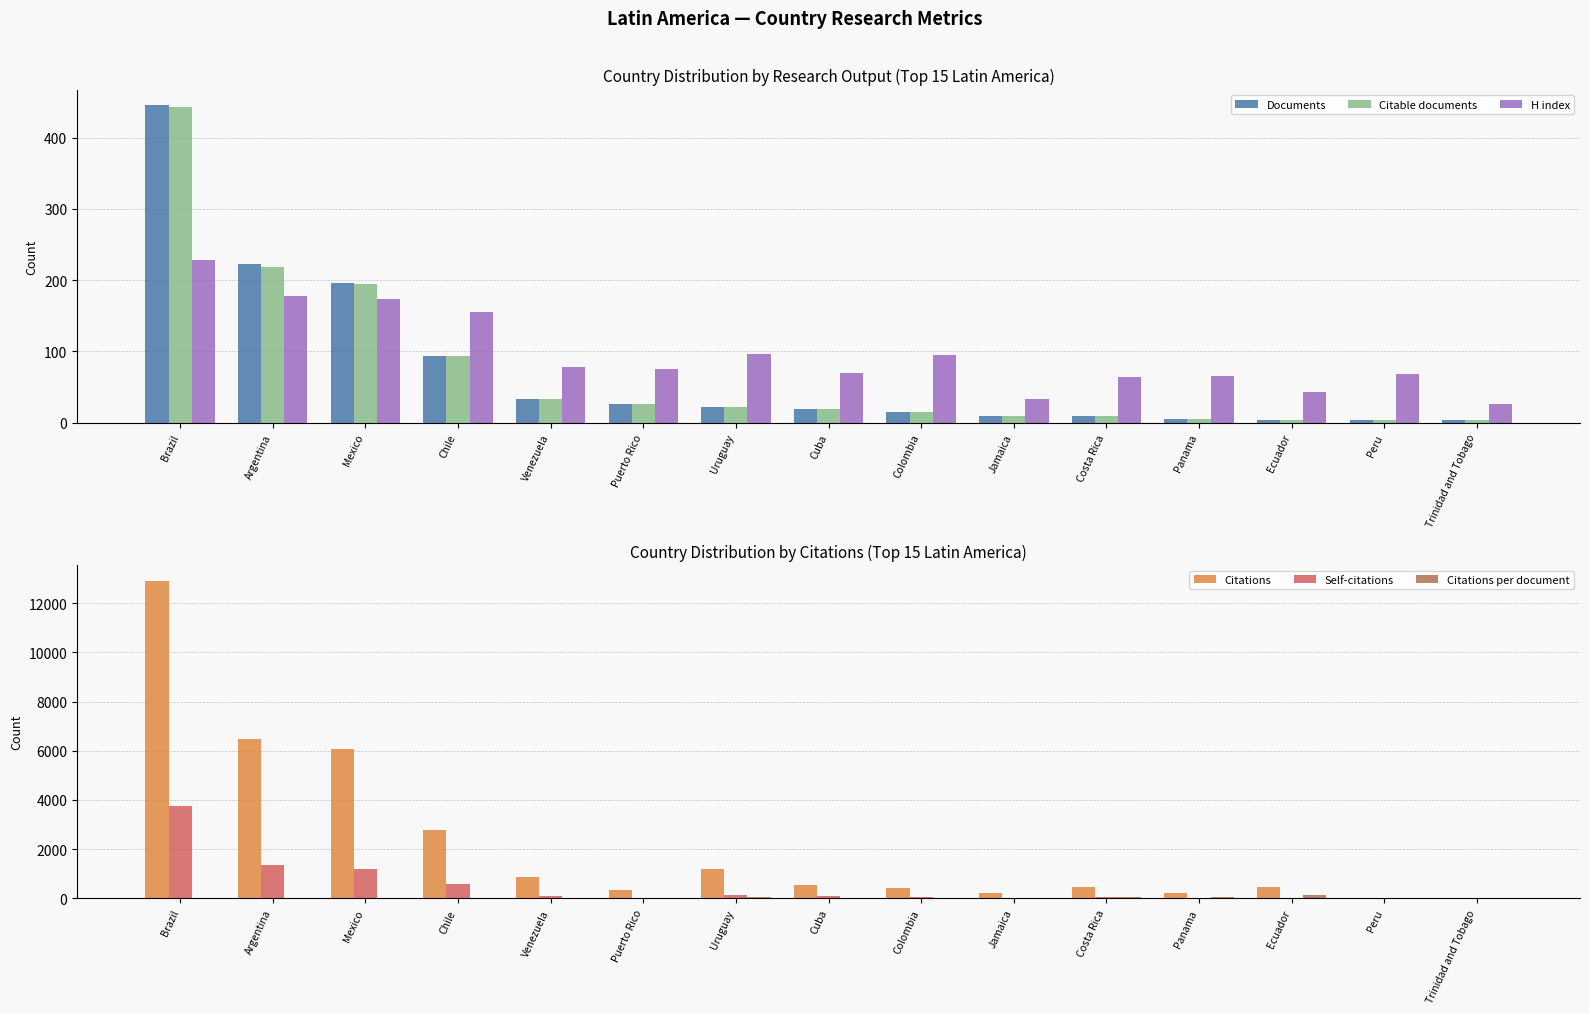

Which series has the largest range (max minus min)?

Citations